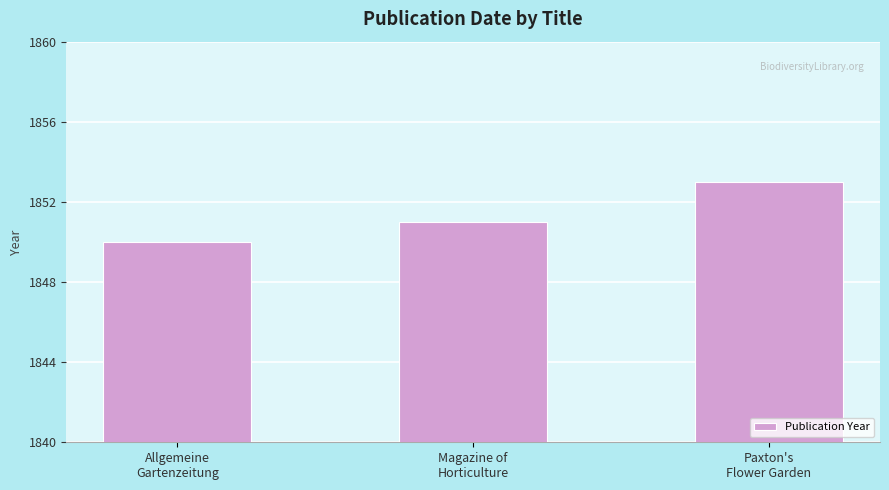

Rank the categories by value from lowest to highest.

Allgemeine
Gartenzeitung, Magazine of
Horticulture, Paxton's
Flower Garden